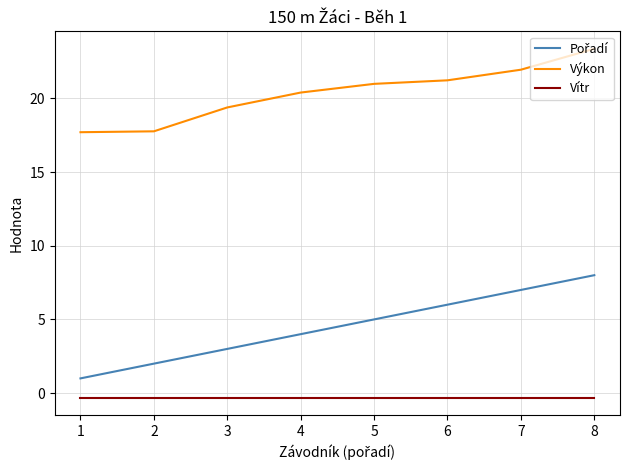

True or false: Výkon has a value of 28.7 at 5.

False